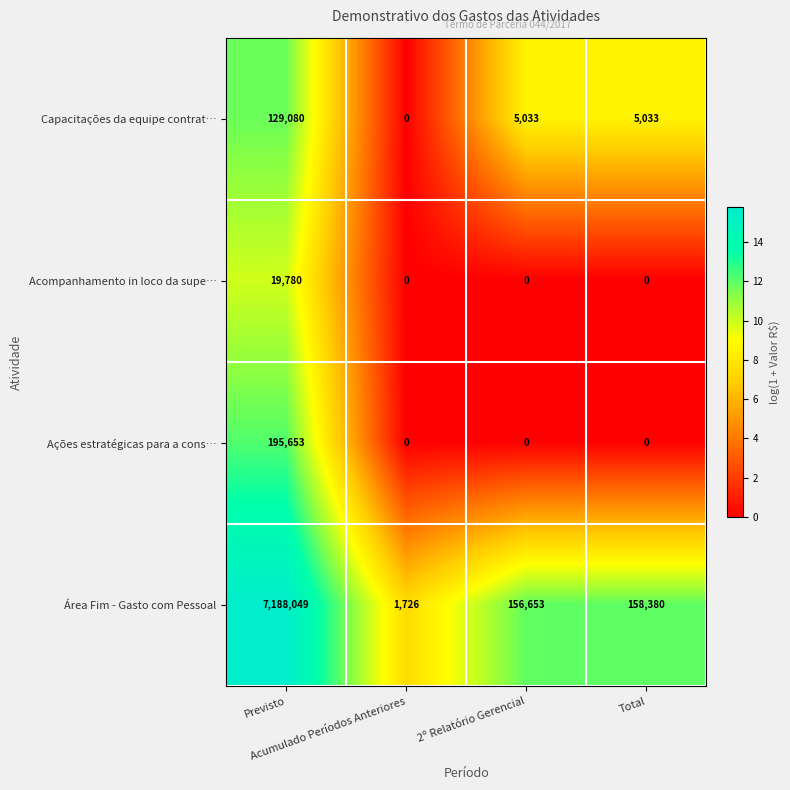

List the series in order of their peak value, lowest first.

Acompanhamento in loco da supe…, Capacitações da equipe contrat…, Ações estratégicas para a cons…, Área Fim - Gasto com Pessoal